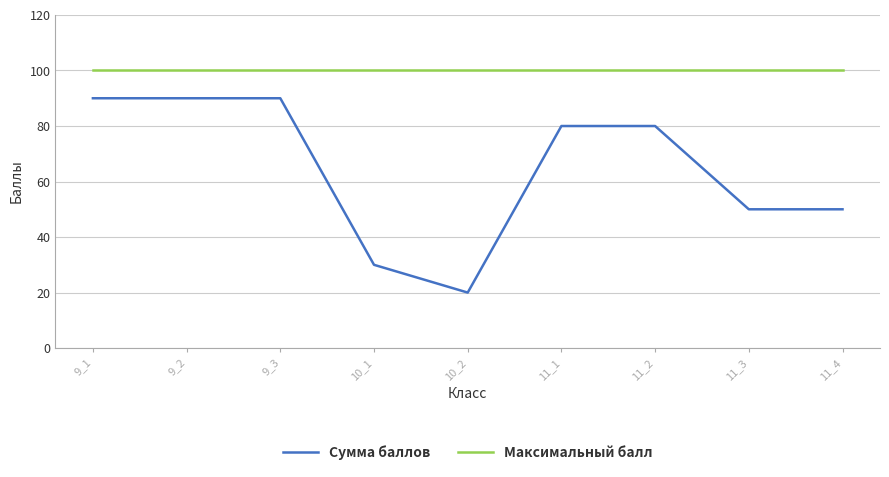

Which series has the largest range (max minus min)?

Сумма баллов